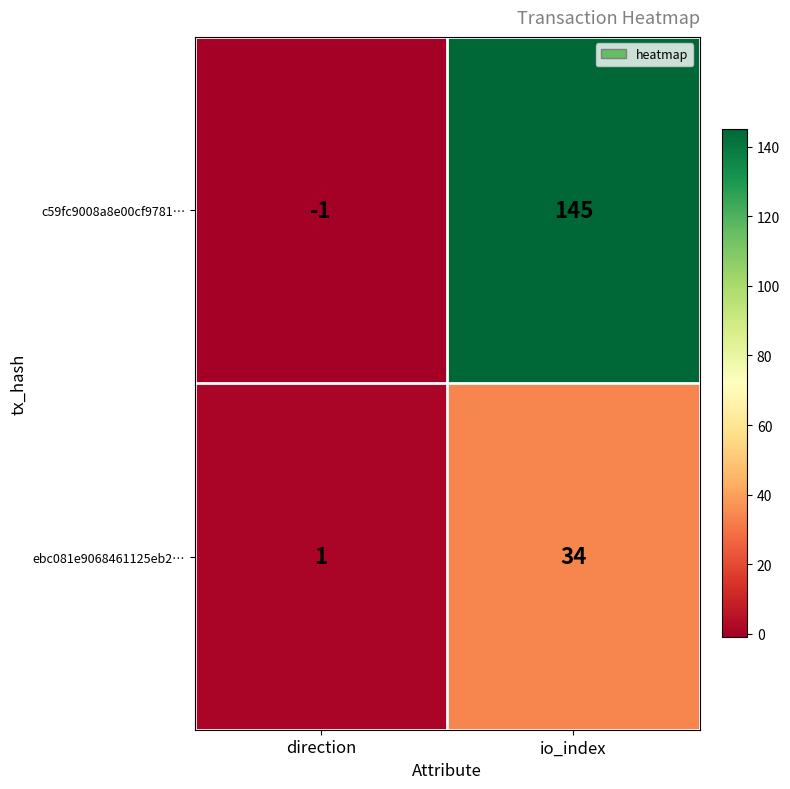

List the series in order of their peak value, lowest first.

ebc081e9068461125eb2…, c59fc9008a8e00cf9781…